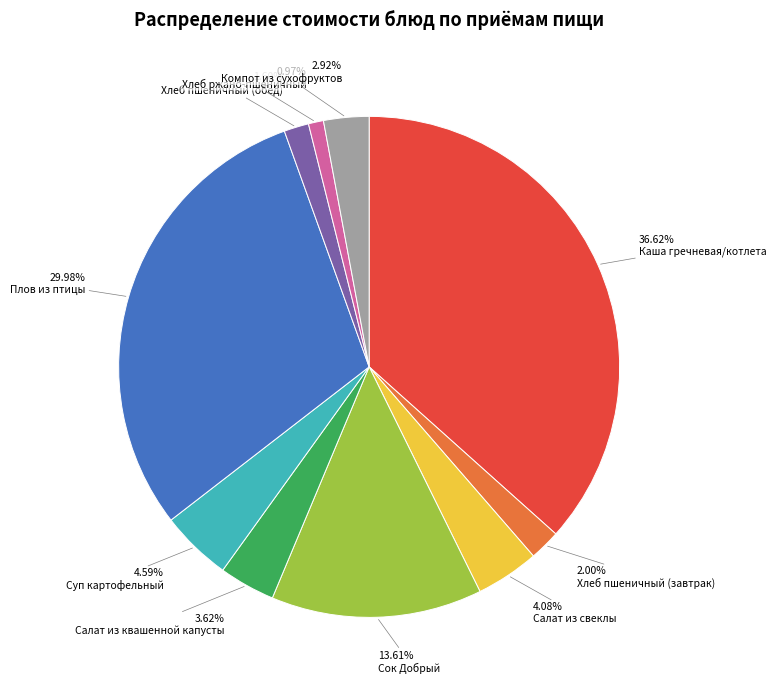

Is there a majority slice in this chart?

No